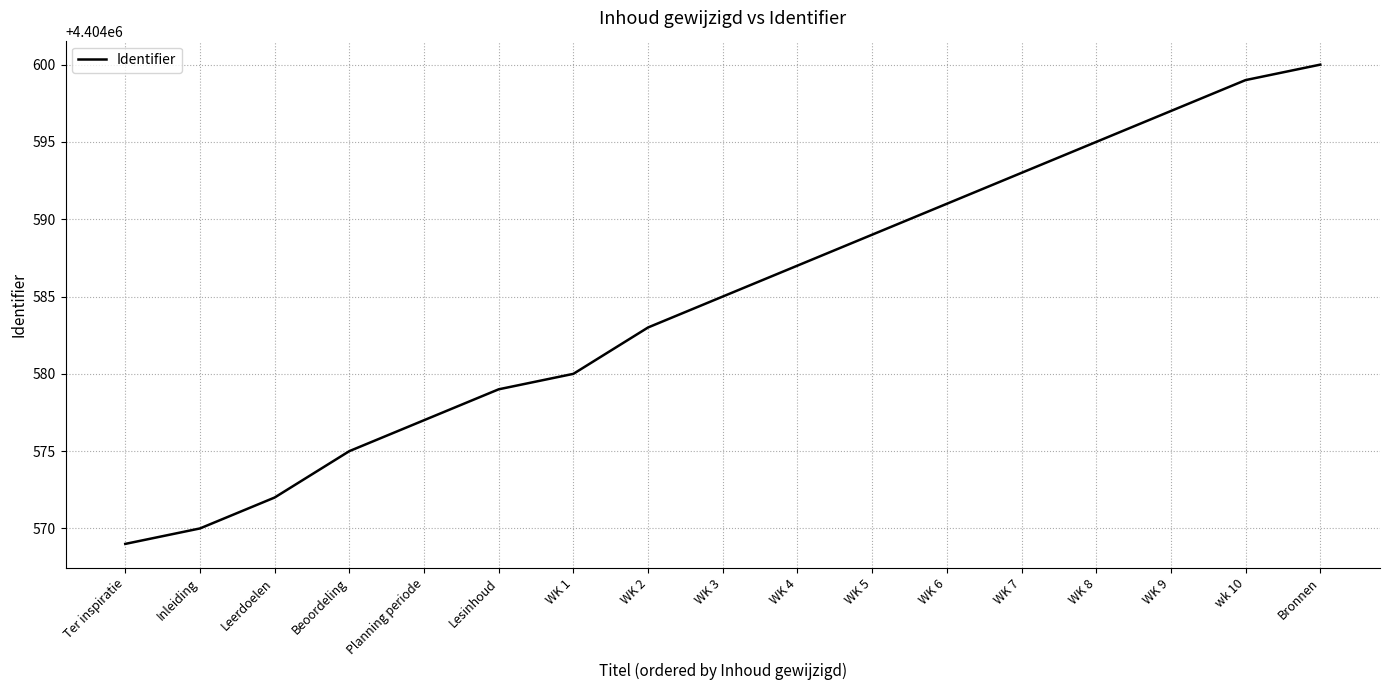

Is this an area chart (filled region under the line)?

No